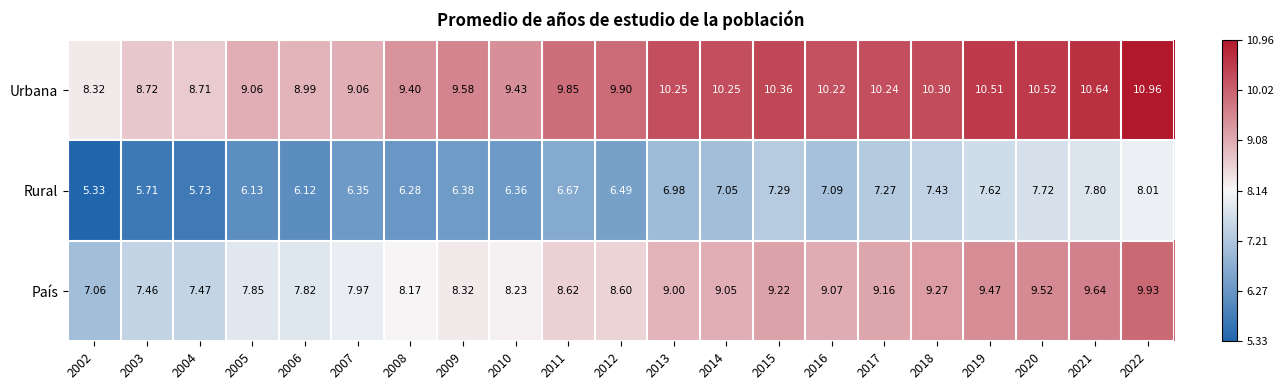

Rank the series by their average value, from lowest to highest.

Rural, País, Urbana